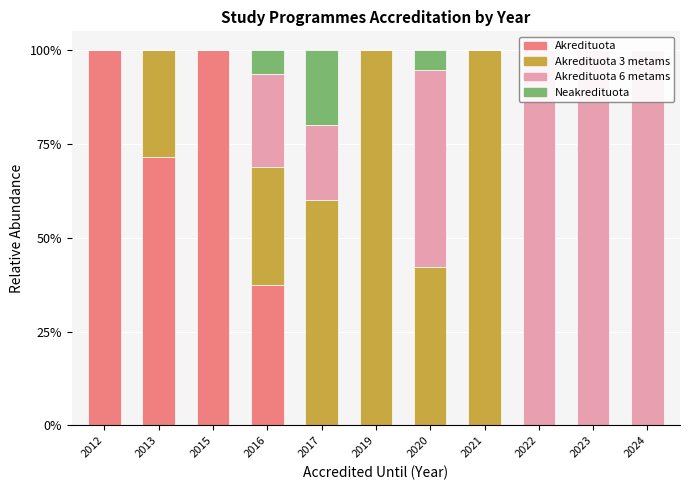

List the labels in order of Akredituota value, largest first.

2012, 2015, 2013, 2016, 2017, 2019, 2020, 2021, 2022, 2023, 2024